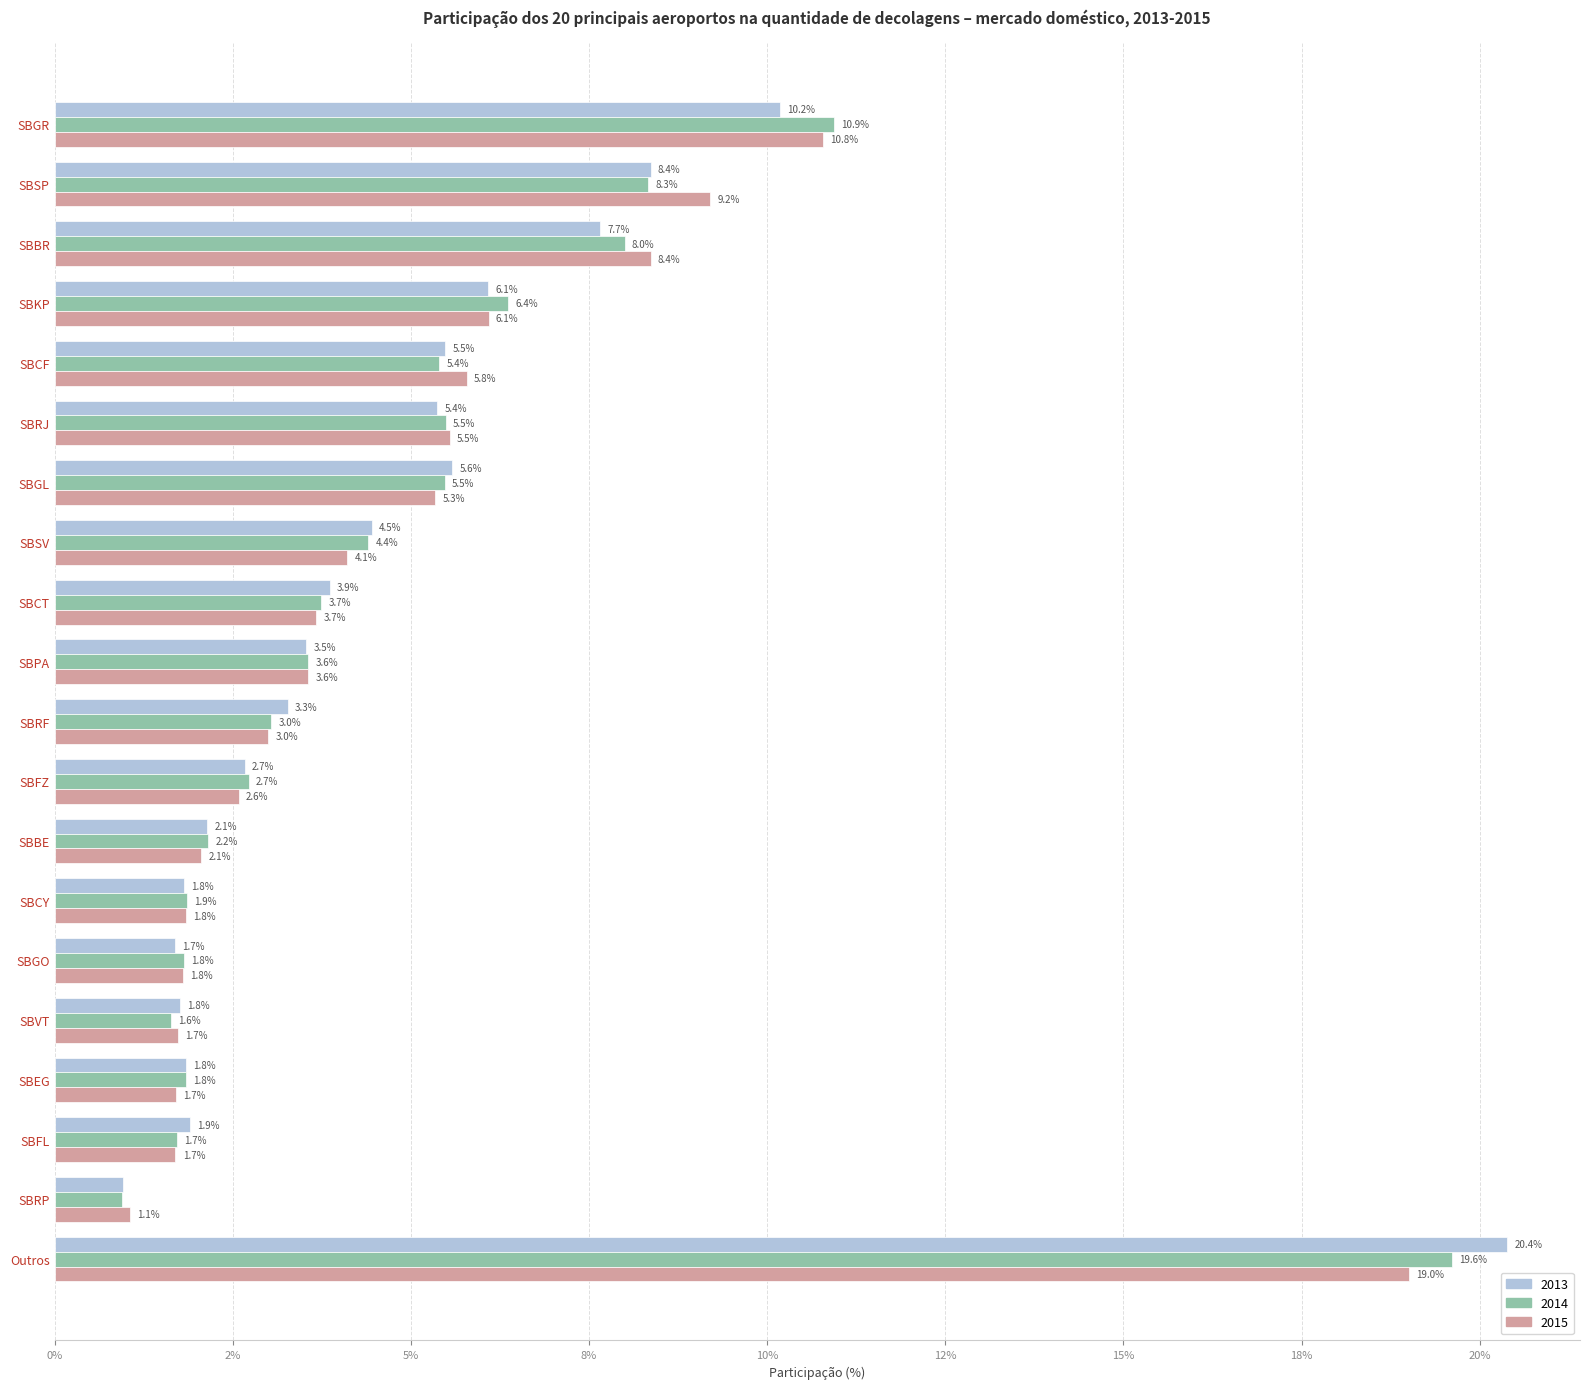

At which category does the chart reach its peak across all series?

Outros